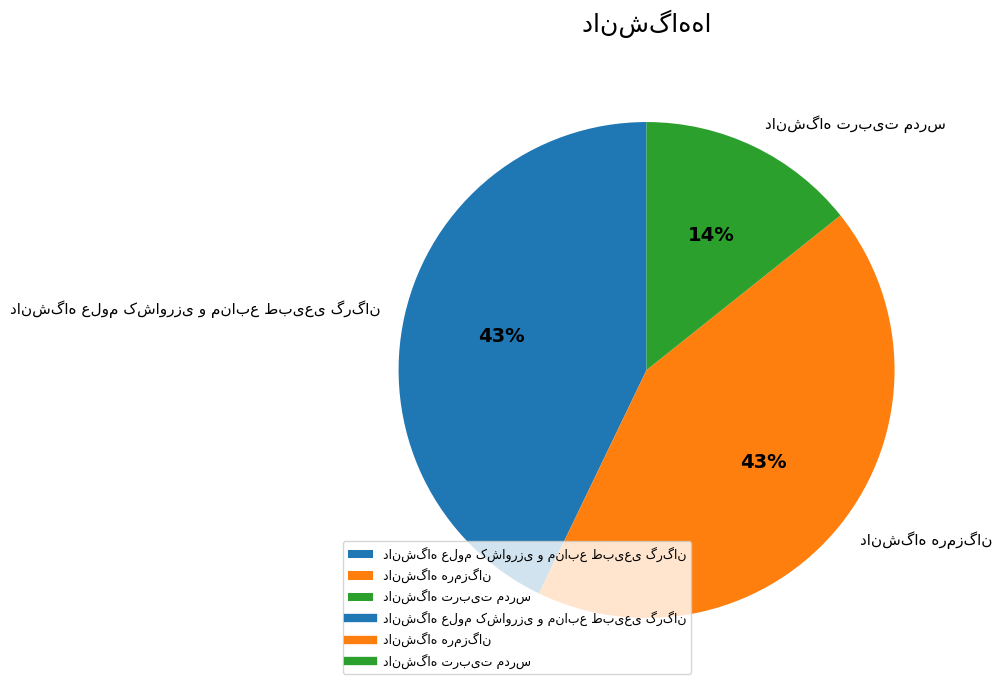

Is there any slice that represents more than half of the pie?

No